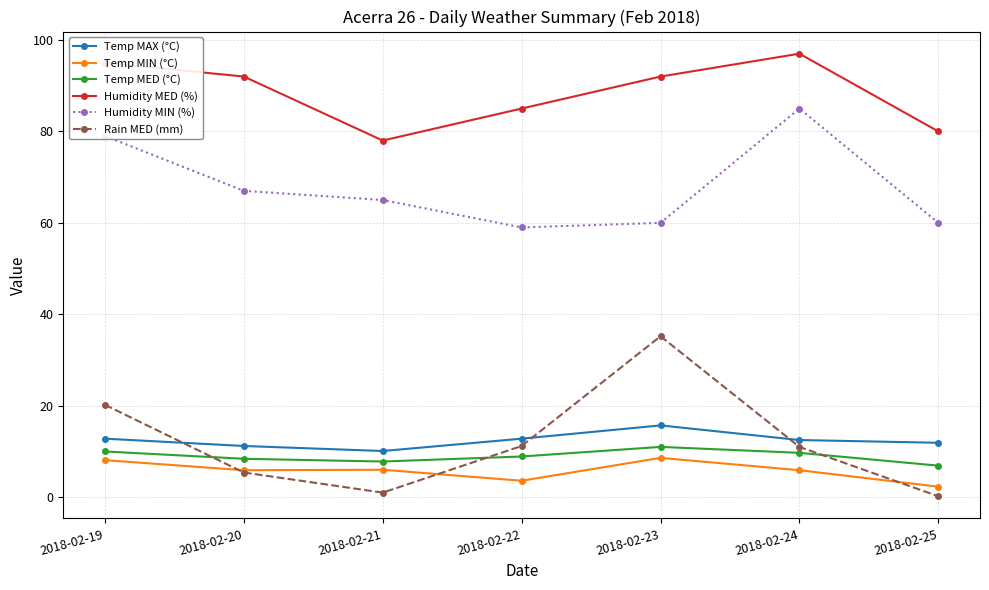

What is the sum of the Temp MAX (°C) values at 2018-02-25 and 2018-02-22?

24.7